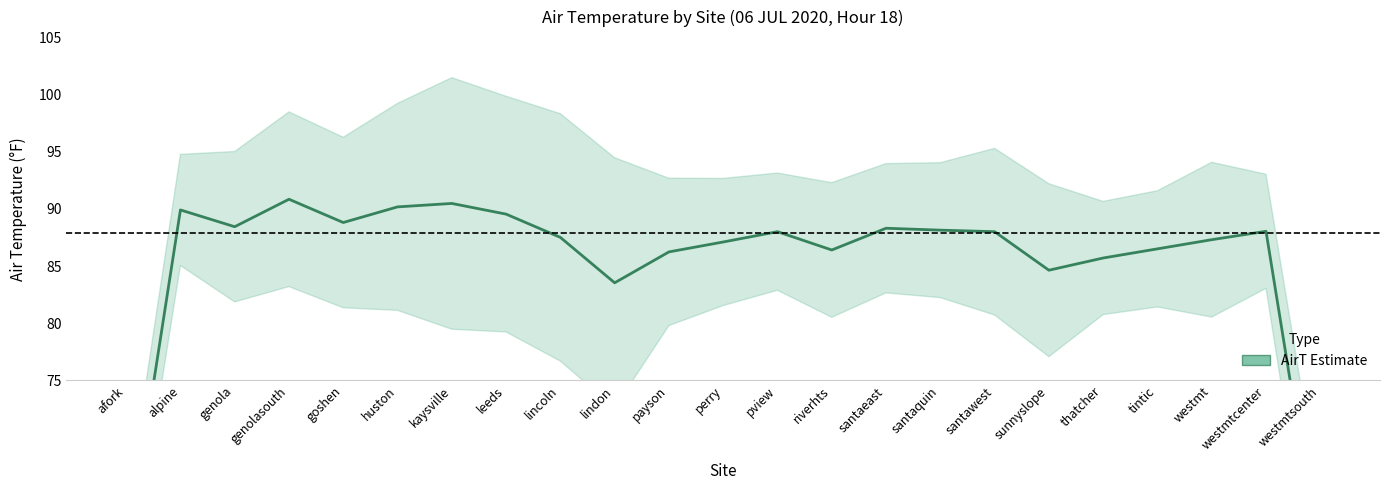

What is the sum of all values?

1961.6